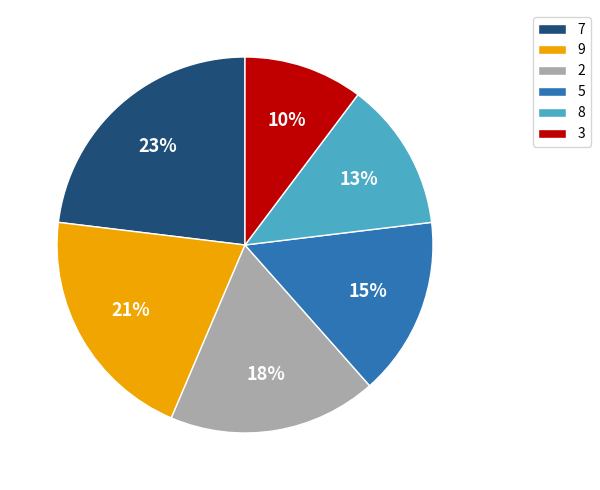

Does any single category account for the majority?

No